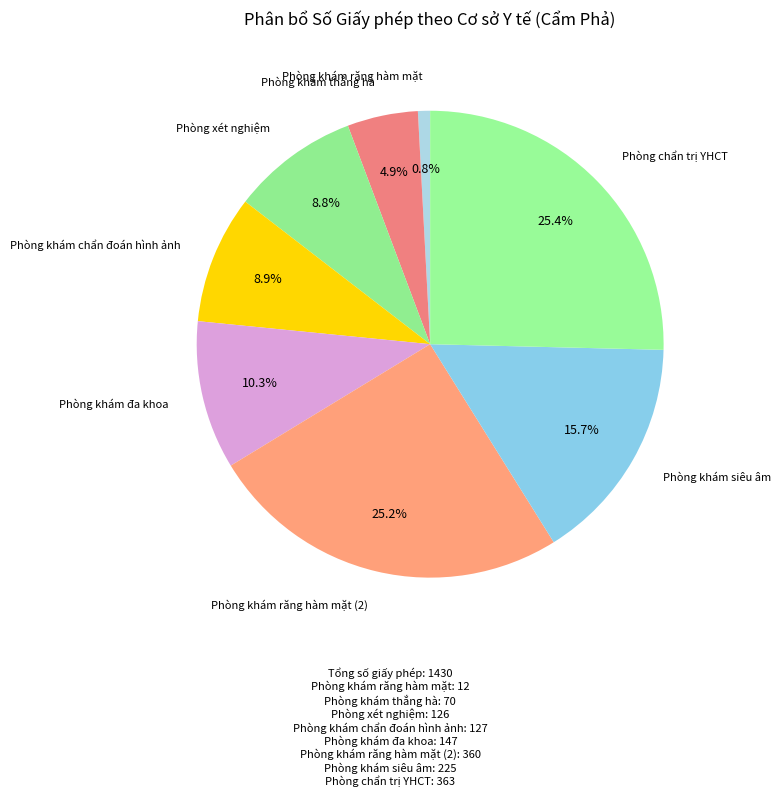

To the nearest percent, what is the difference between the largest and smallest slice percentages?

25%